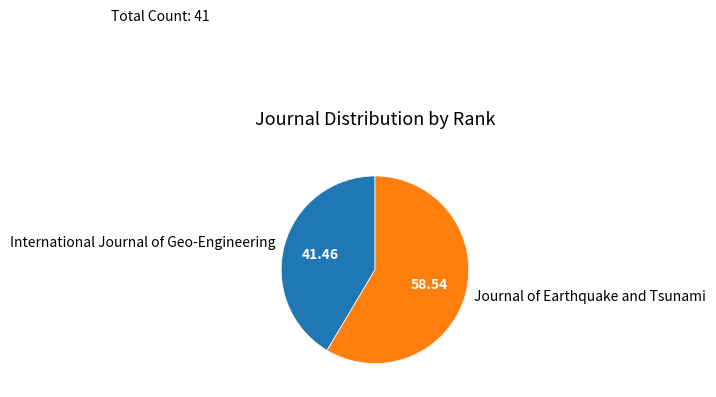

What is the ratio of the value at Journal of Earthquake and Tsunami to the value at International Journal of Geo-Engineering?

1.4